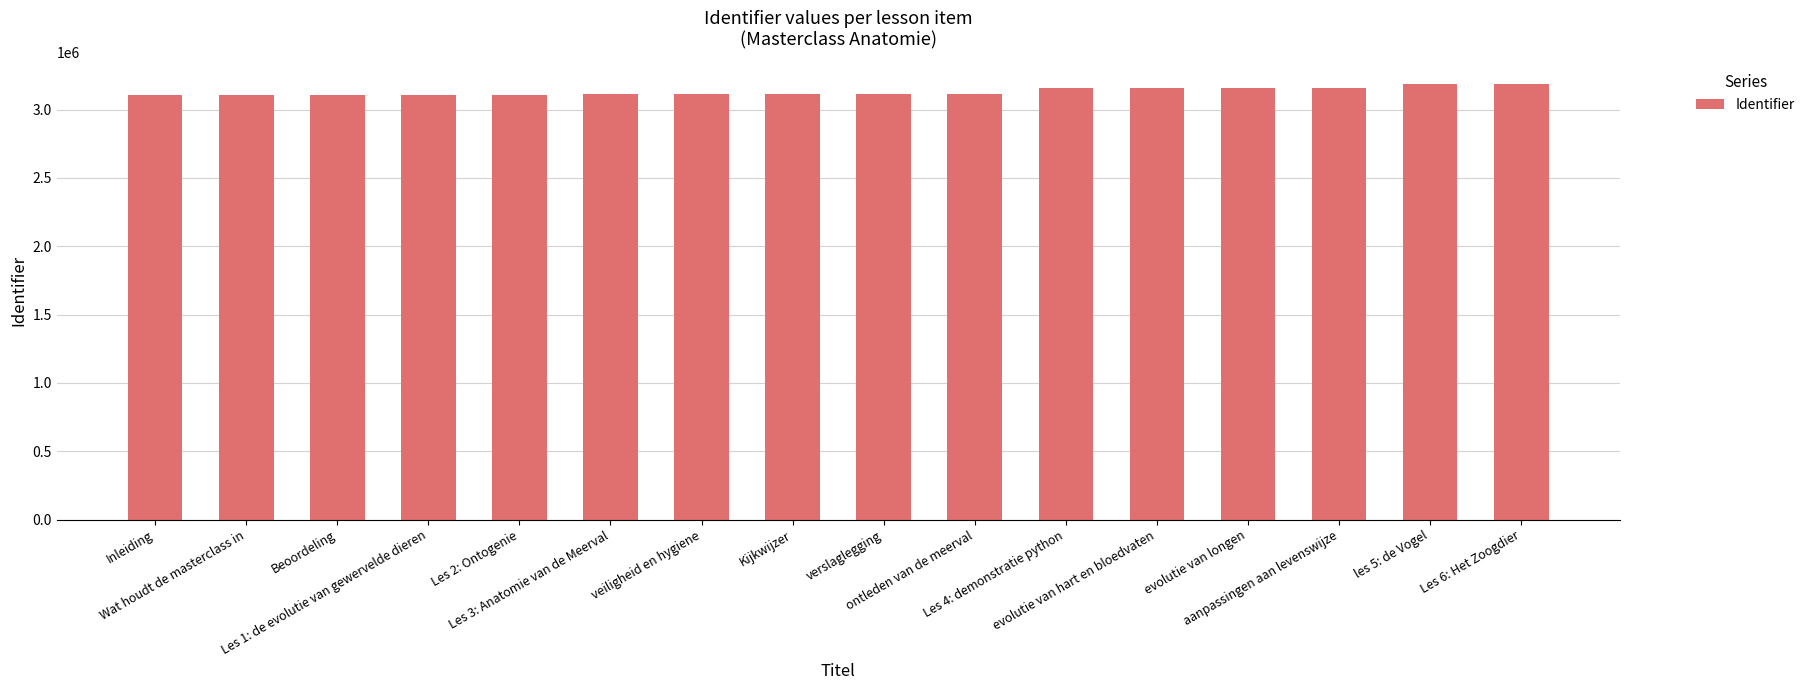

How many categories are shown in the chart?

16